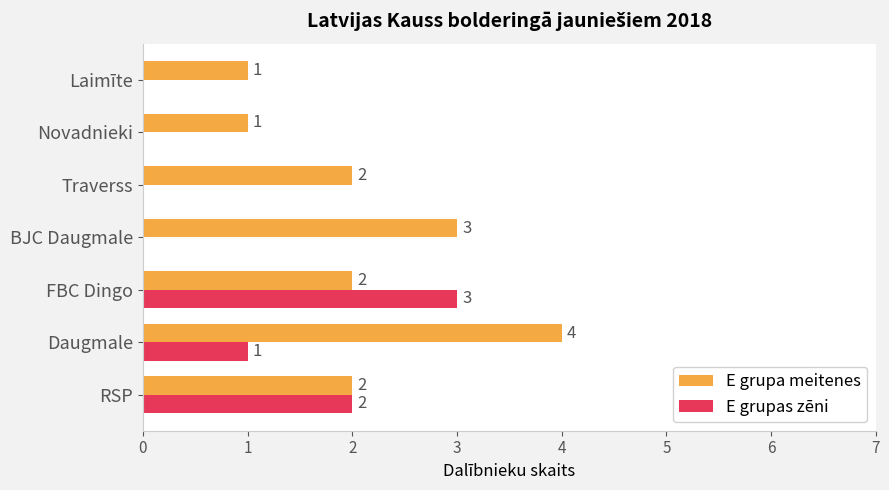

The value of E grupa meitenes at FBC Dingo is 2. True or false?

True